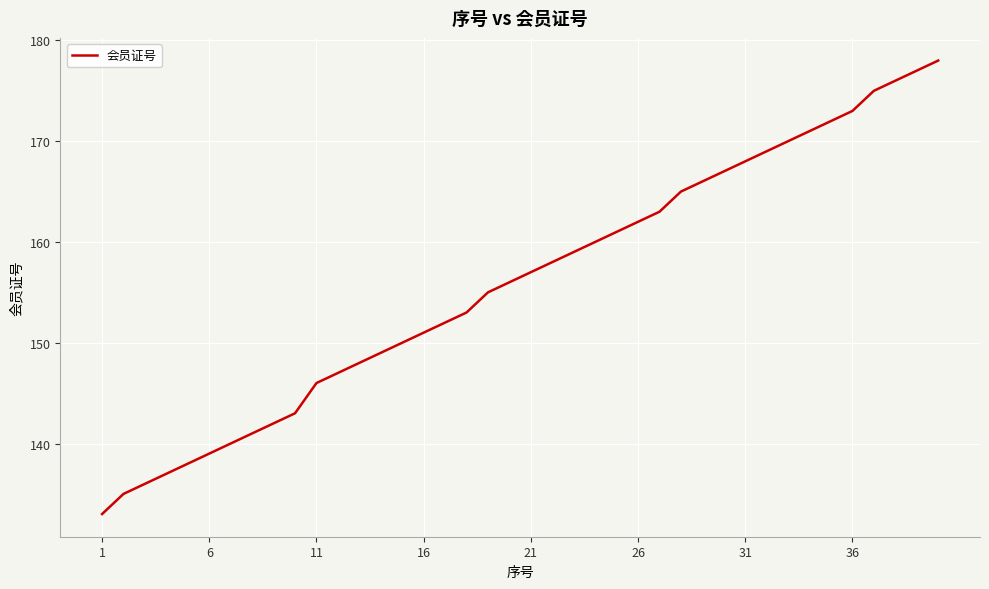

What is the difference between the maximum and minimum values?

45